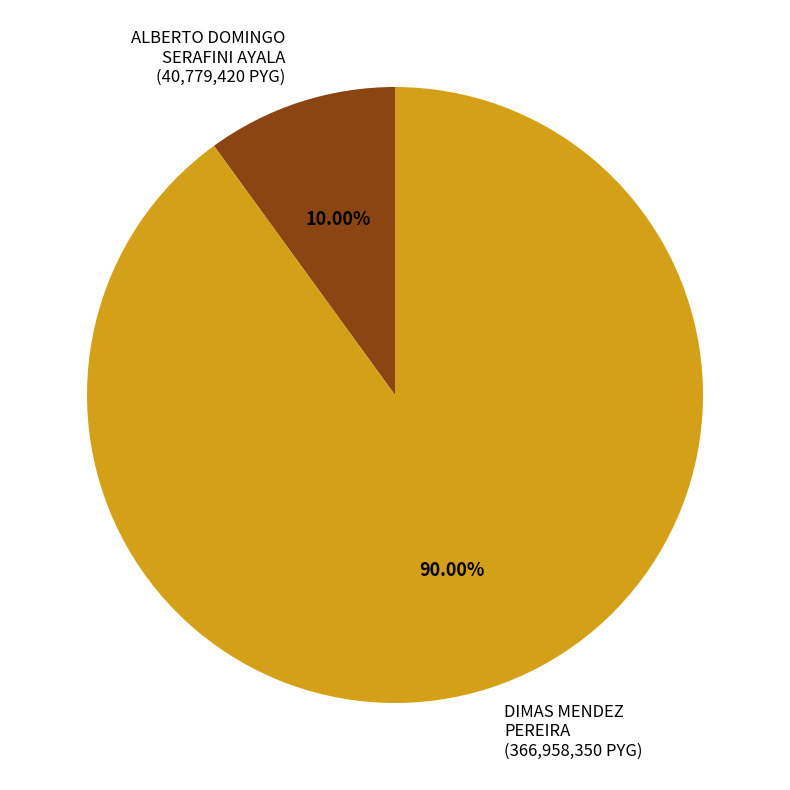

Does any single category account for the majority?

Yes